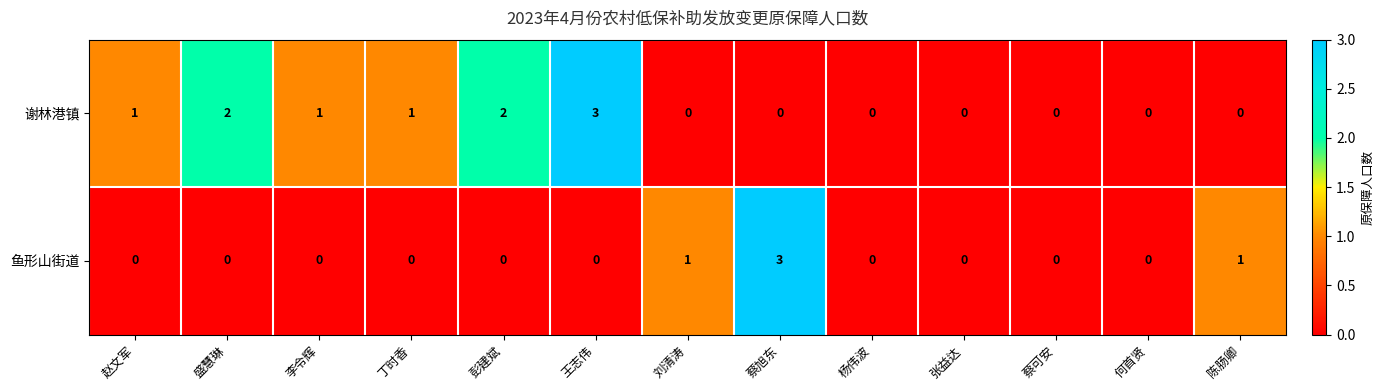

Count the number of data series in this chart.

2